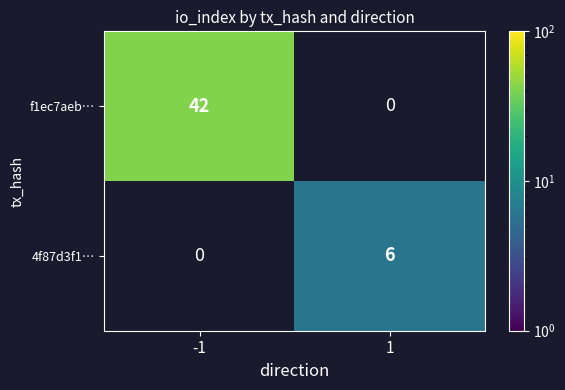

Is it true that f1ec7aeb… equals 10.9 at -1?

False